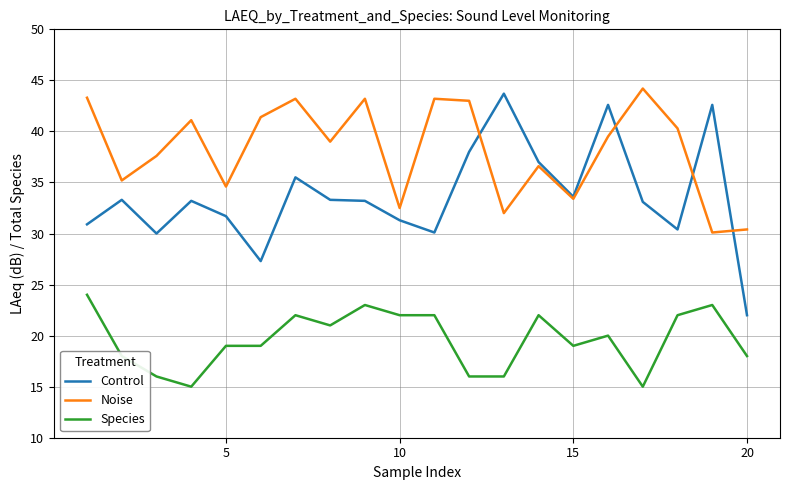

List the series in order of their overall mean, lowest first.

Species, Control, Noise